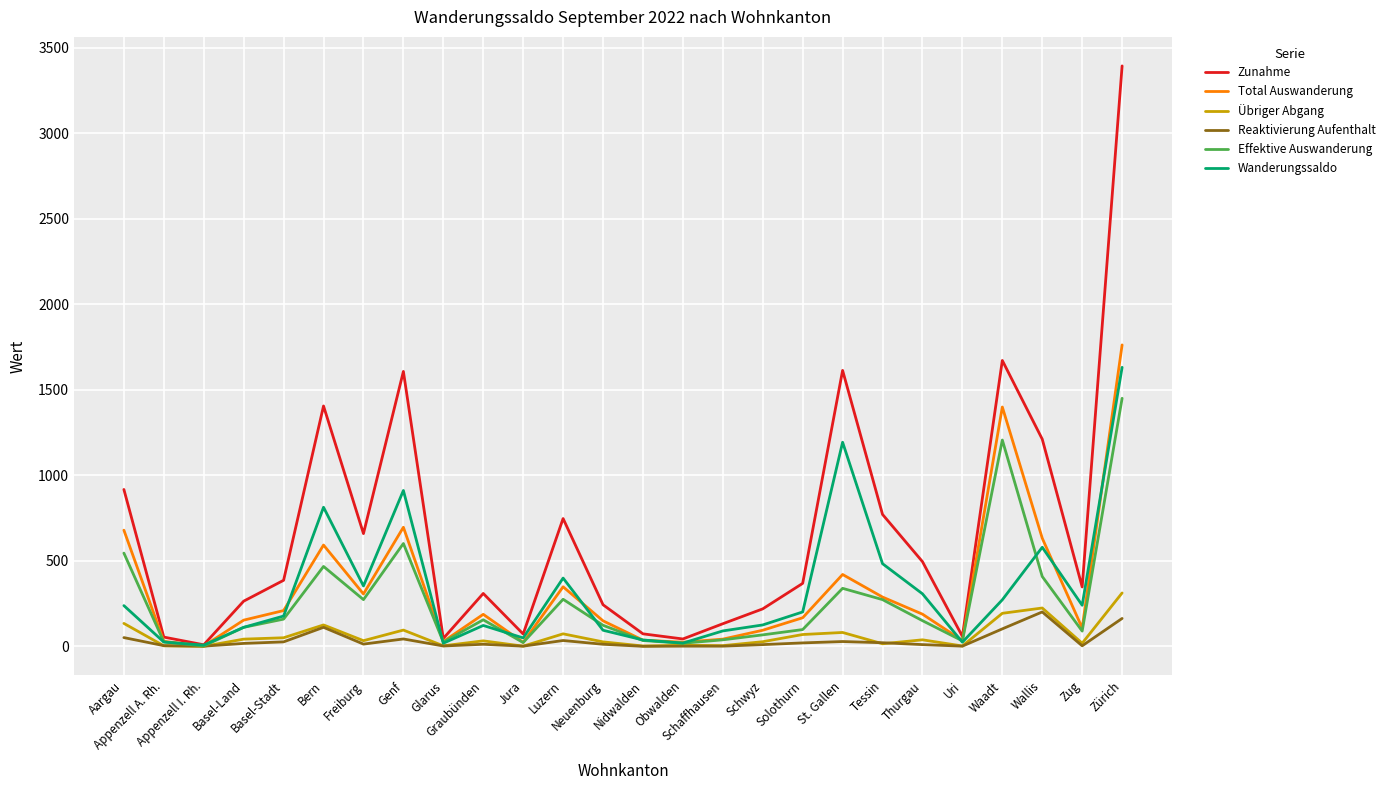

What is the maximum value shown in the chart?

3393